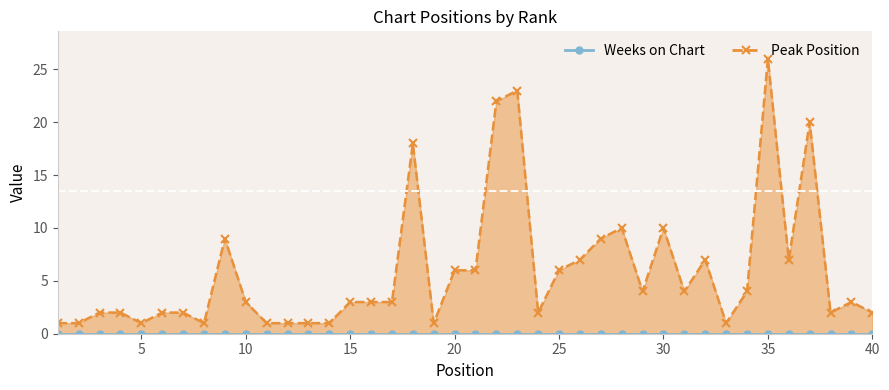

The value at 11 is 1. True or false?

False